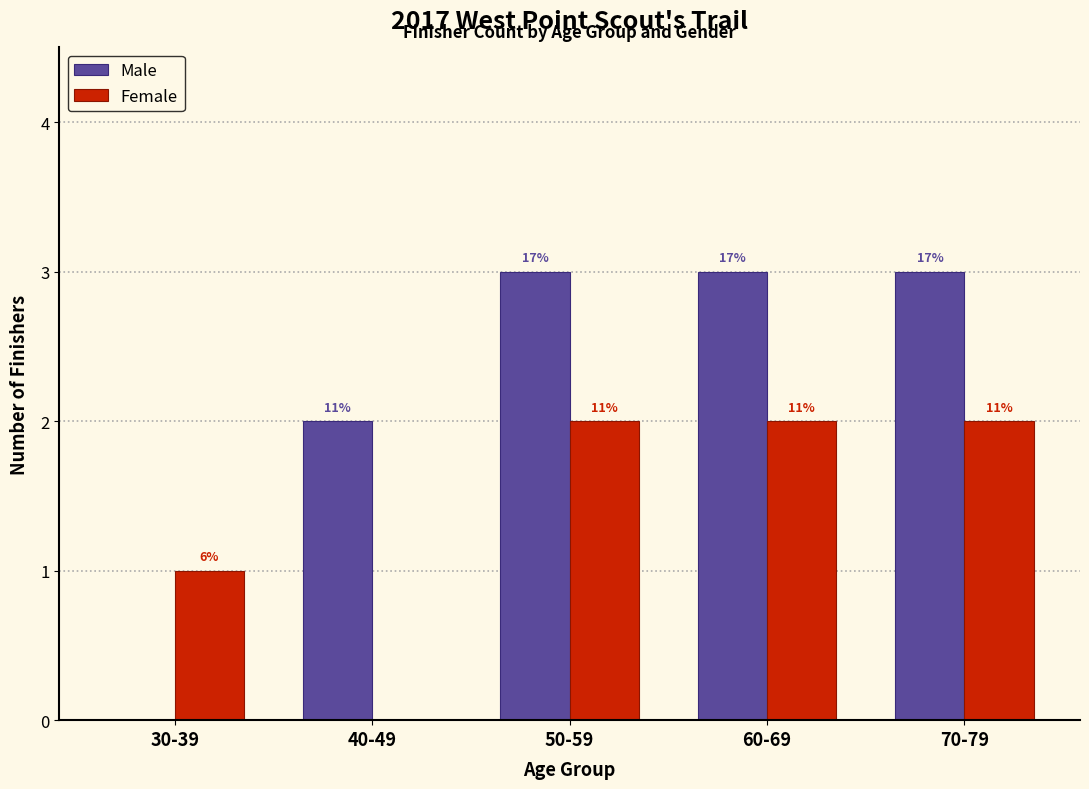

Rank the series at 40-49 from lowest to highest value.

Female, Male